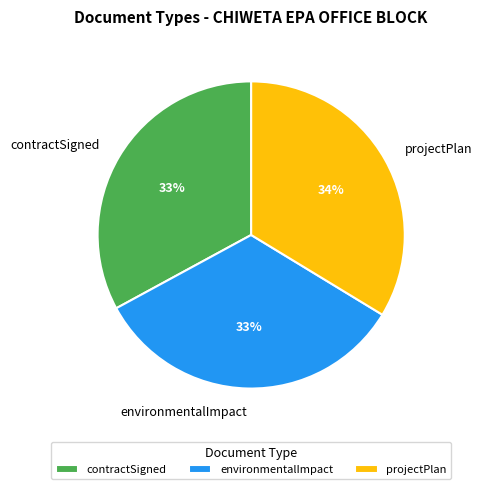

To the nearest percent, what is the difference between the largest and smallest slice percentages?

1%